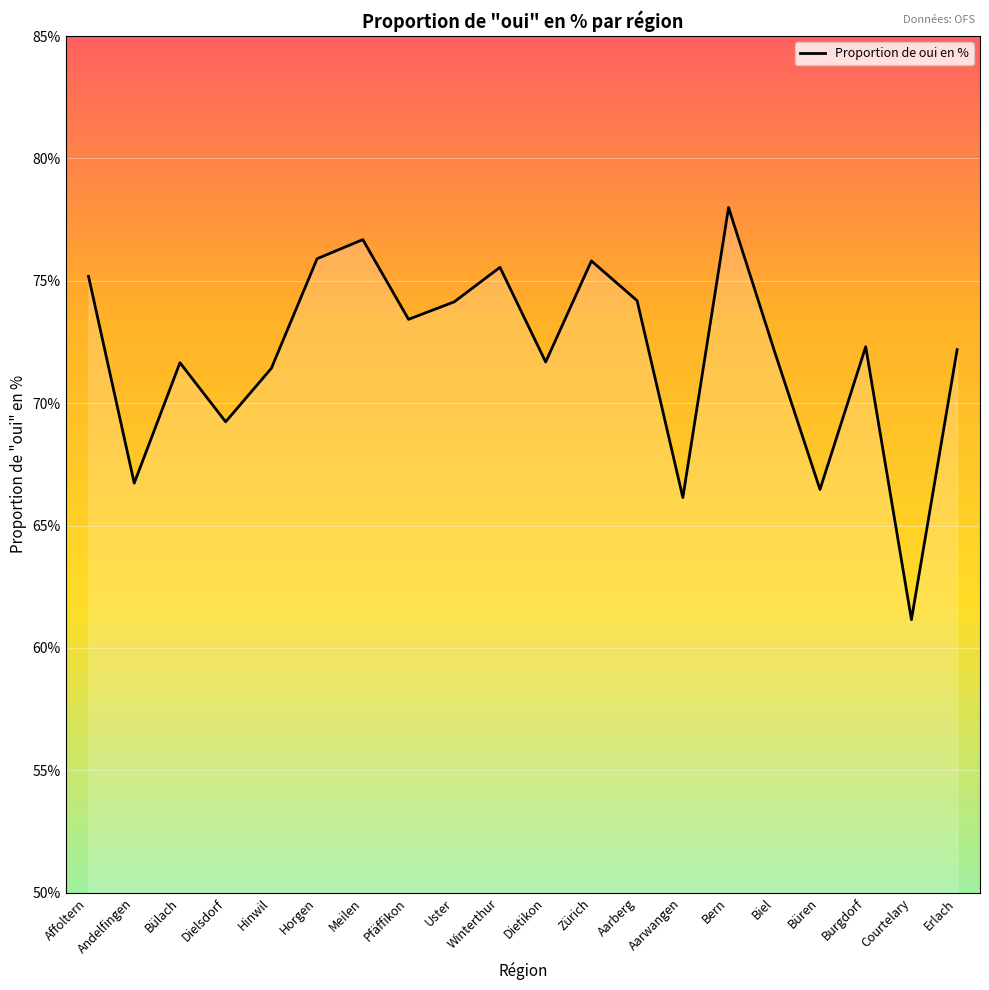

Read the value at Burgdorf.

72.3